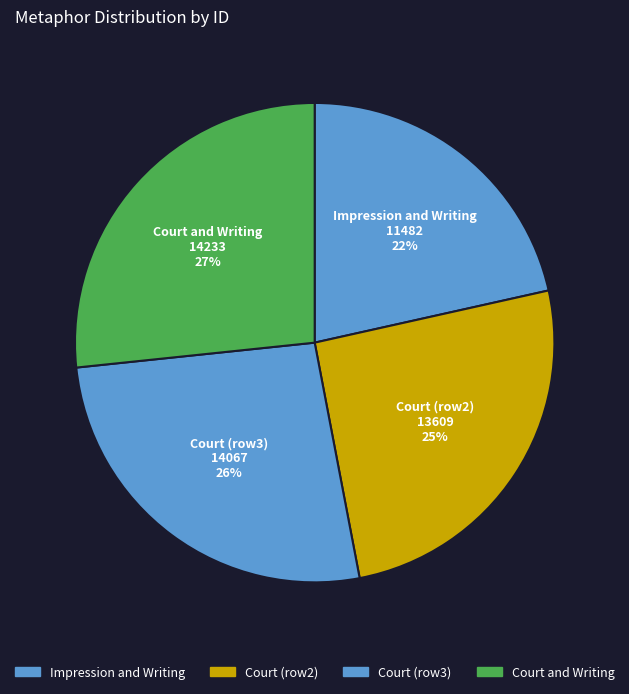

Count the number of slices in the pie.

4